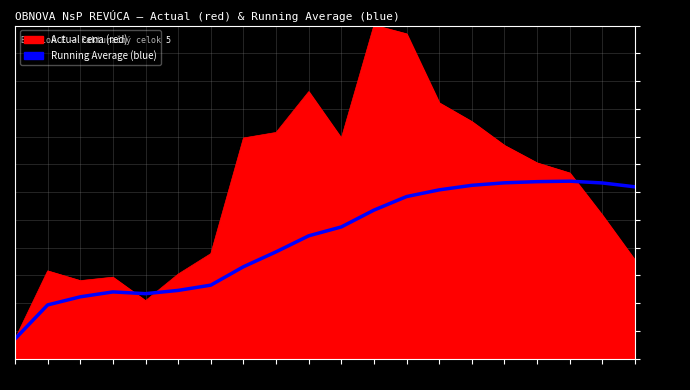

Which category has the lowest value across all series?

1